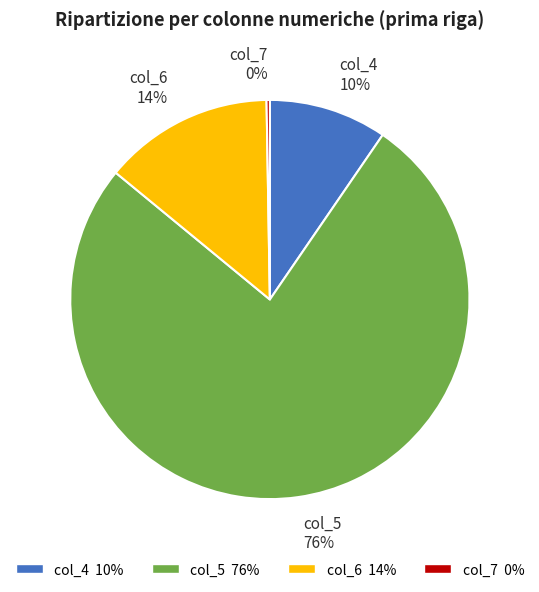

Which slice represents more than half of the pie?

col_5